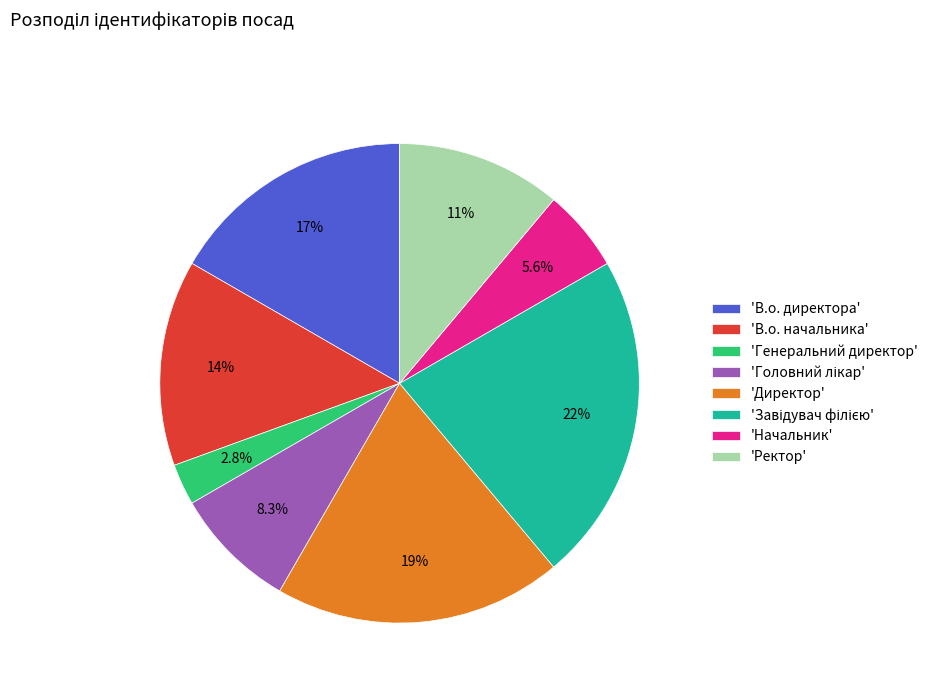

How many slices are in this pie chart?

8